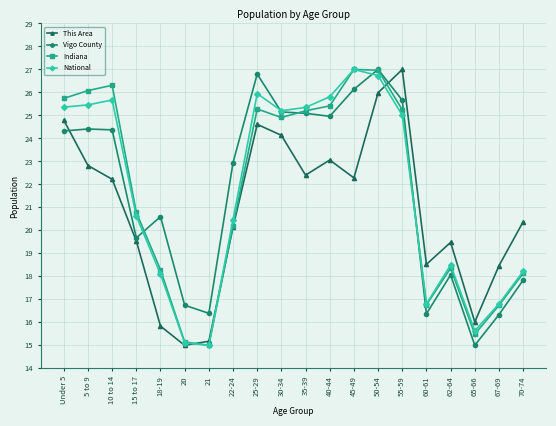

The This Area series shows 22.3 at 45-49. True or false?

True